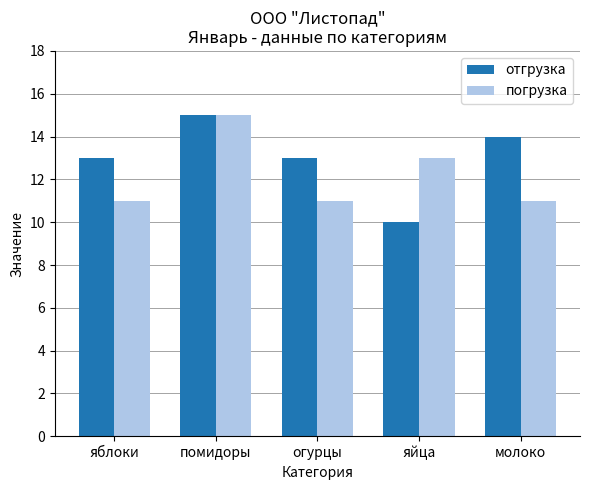

Is the value of погрузка at яблоки greater than the value of отгрузка at огурцы?

No